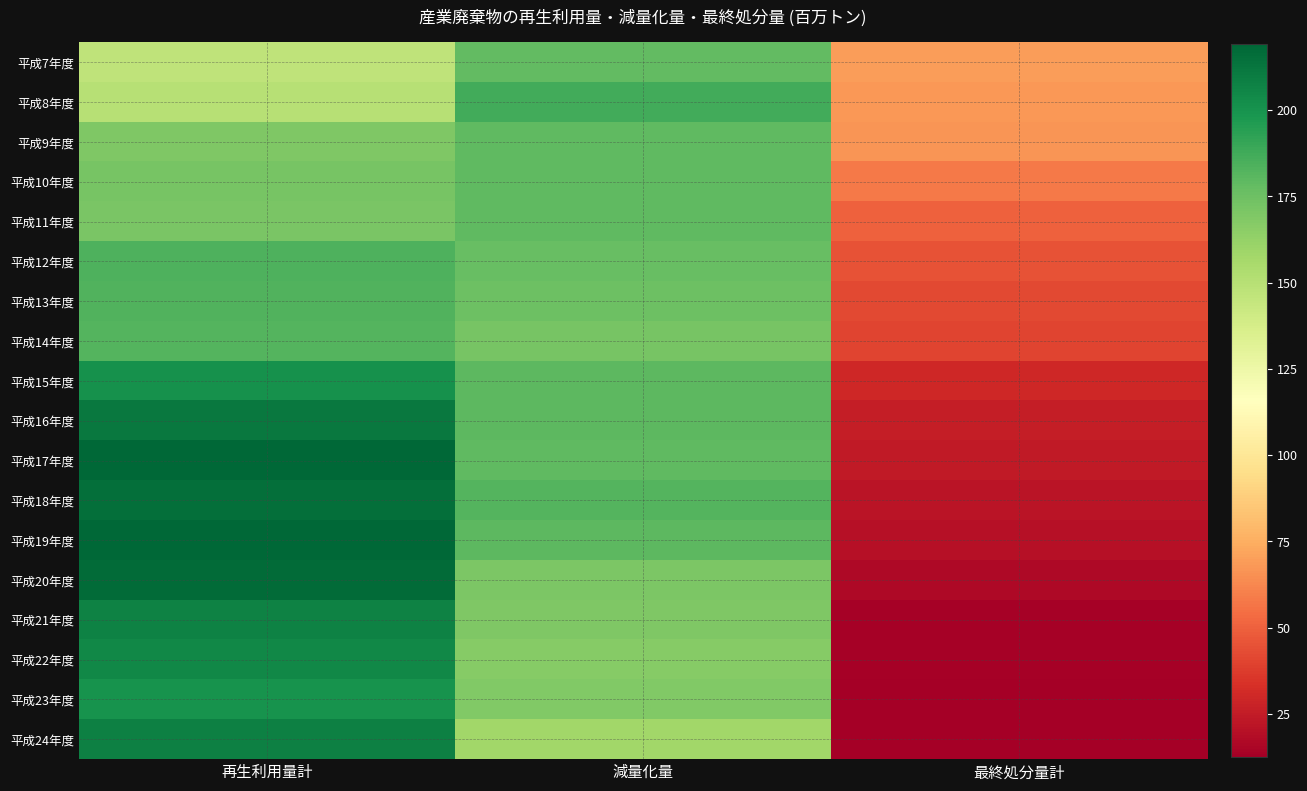

Reading left to right, extract all data points from this chart.

平成7年度: 再生利用量計=147.0	減量化量=178.0	最終処分量計=69.0
平成8年度: 再生利用量計=150.0	減量化量=187.0	最終処分量計=68.0
平成9年度: 再生利用量計=169.0	減量化量=179.0	最終処分量計=67.0
平成10年度: 再生利用量計=172.0	減量化量=179.0	最終処分量計=58.0
平成11年度: 再生利用量計=171.0	減量化量=179.0	最終処分量計=50.0
平成12年度: 再生利用量計=184.0	減量化量=177.0	最終処分量計=45.0
平成13年度: 再生利用量計=183.0	減量化量=175.0	最終処分量計=42.0
平成14年度: 再生利用量計=182.0	減量化量=172.0	最終処分量計=40.0
平成15年度: 再生利用量計=201.0	減量化量=180.0	最終処分量計=30.0
平成16年度: 再生利用量計=211.0	減量化量=180.0	最終処分量計=26.0
平成17年度: 再生利用量計=219.0	減量化量=179.0	最終処分量計=24.0
平成18年度: 再生利用量計=215.0	減量化量=182.0	最終処分量計=22.0
平成19年度: 再生利用量計=219.0	減量化量=180.0	最終処分量計=20.0
平成20年度: 再生利用量計=217.0	減量化量=170.0	最終処分量計=17.0
平成21年度: 再生利用量計=207.0	減量化量=169.0	最終処分量計=14.0
平成22年度: 再生利用量計=205.0	減量化量=167.0	最終処分量計=14.0
平成23年度: 再生利用量計=200.0	減量化量=168.8	最終処分量計=12.4
平成24年度: 再生利用量計=208.0	減量化量=158.0	最終処分量計=13.0